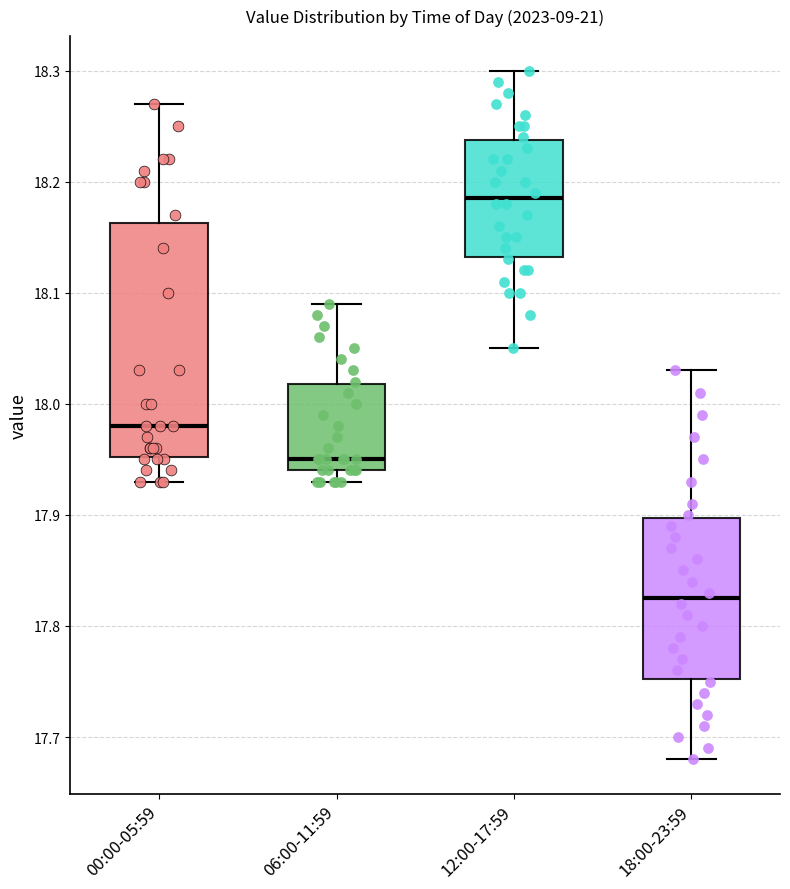

Where is the upper edge of the box for 06:00-11:59 on the y-axis? The values are not printed on the chart, so give them approximately, as read against the axis.

18.02